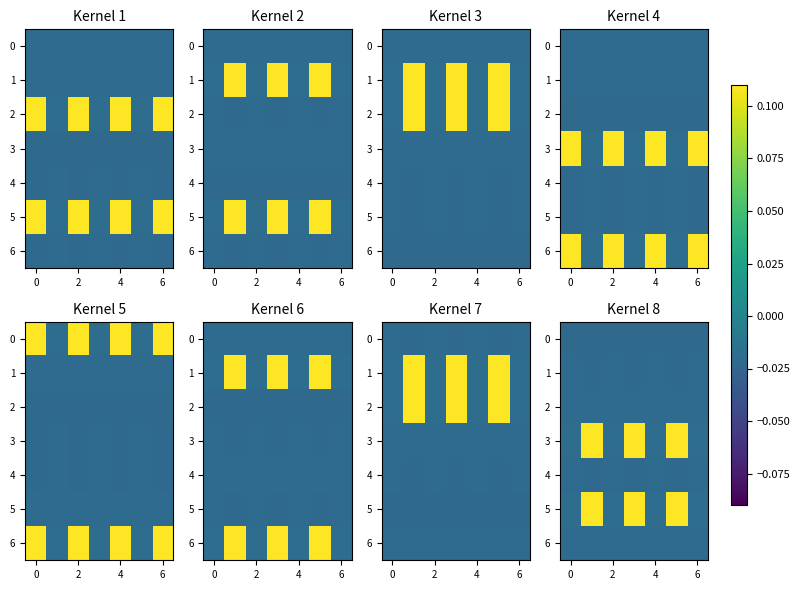

The row_1 series shows -0.0 at 2. True or false?

False